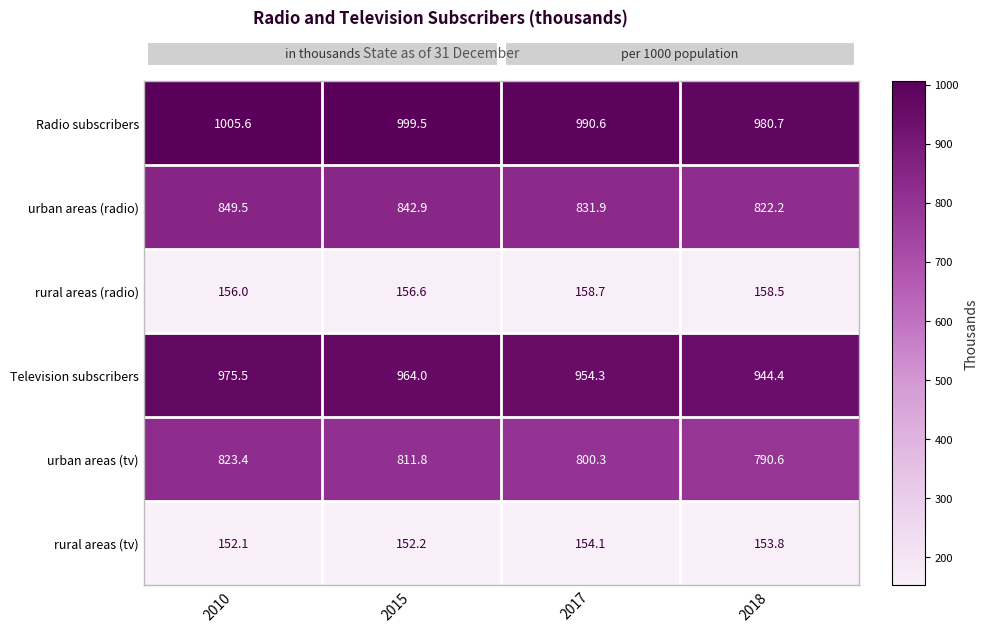

What is the lowest value of the urban areas (radio) series?

822.2